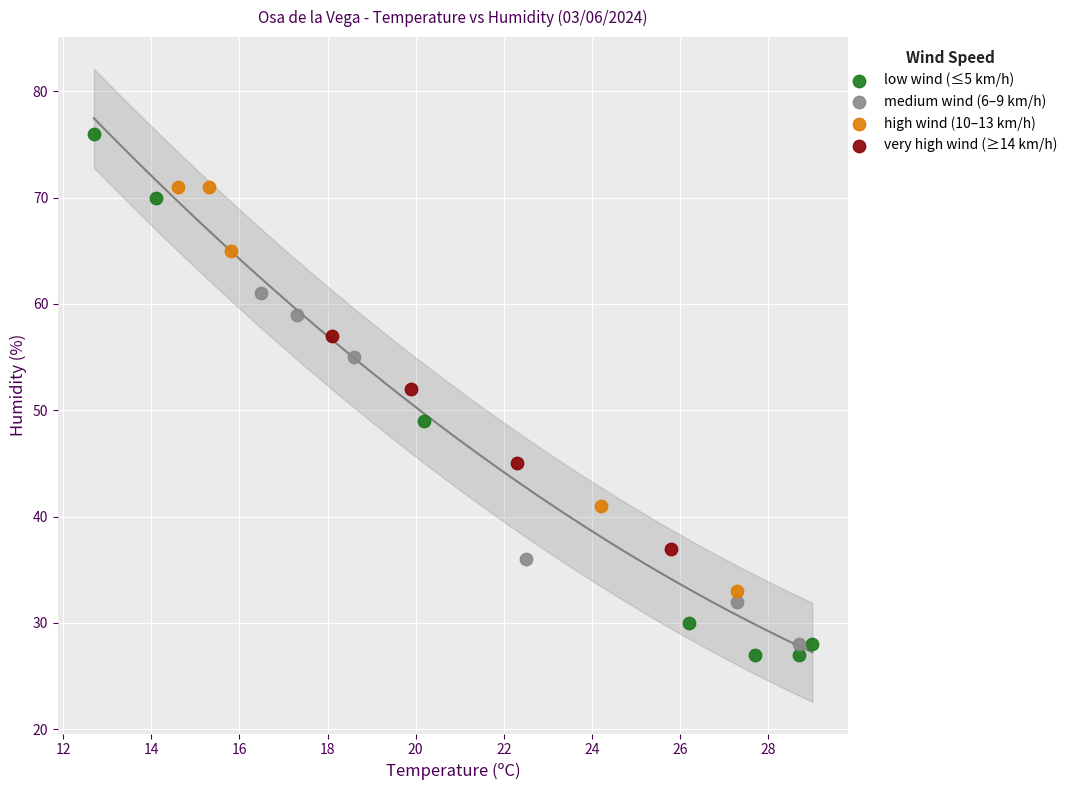

Which series has the widest spread of Y values?

low wind (≤5 km/h)